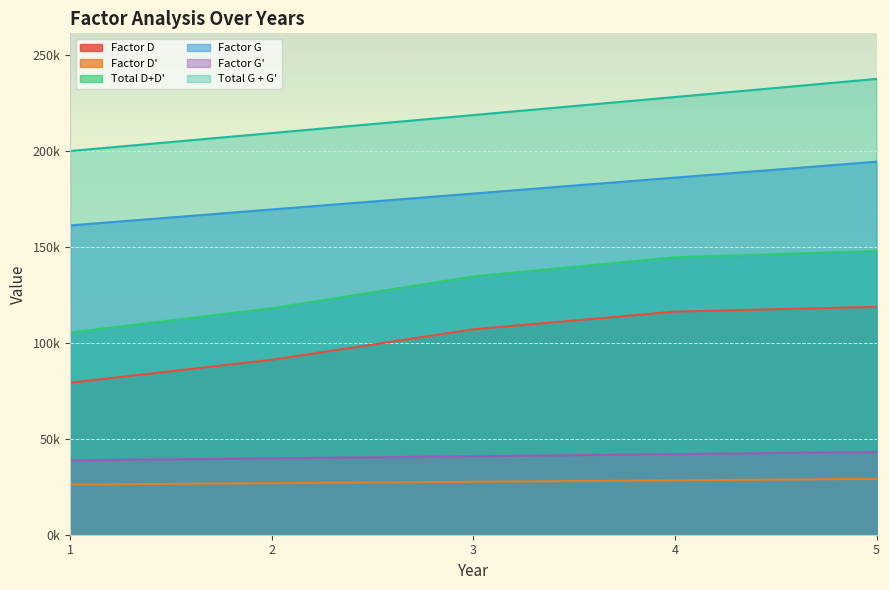

What are all the series names shown in the legend?

Factor D, Factor D', Total D+D', Factor G, Factor G', Total G + G'